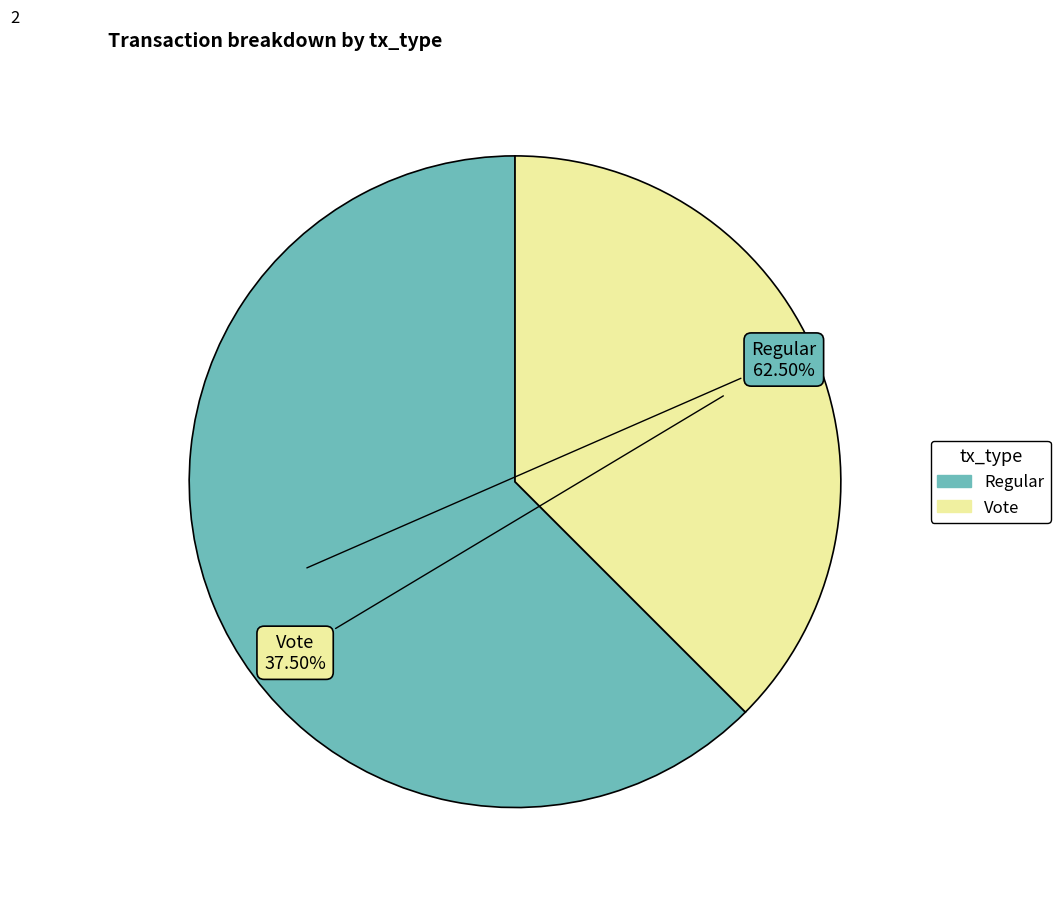

Is there a majority slice in this chart?

Yes